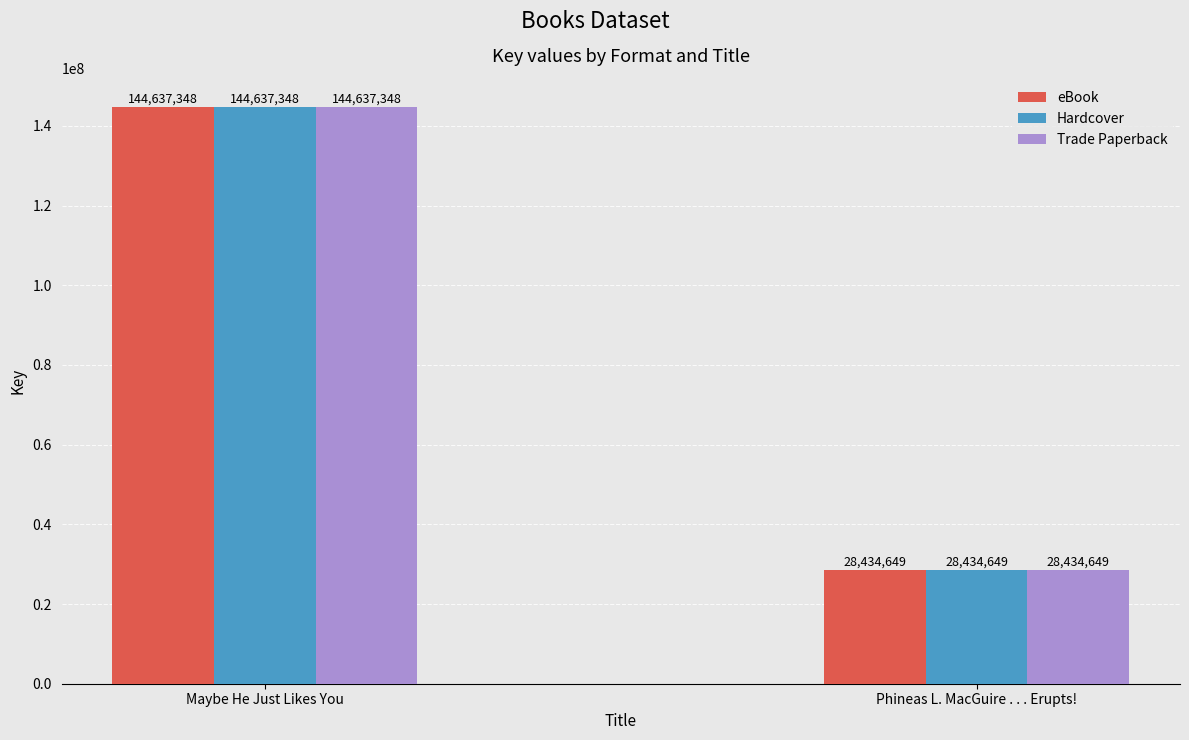

What is the label of the 2nd bar from the left?

Phineas L. MacGuire . . . Erupts!